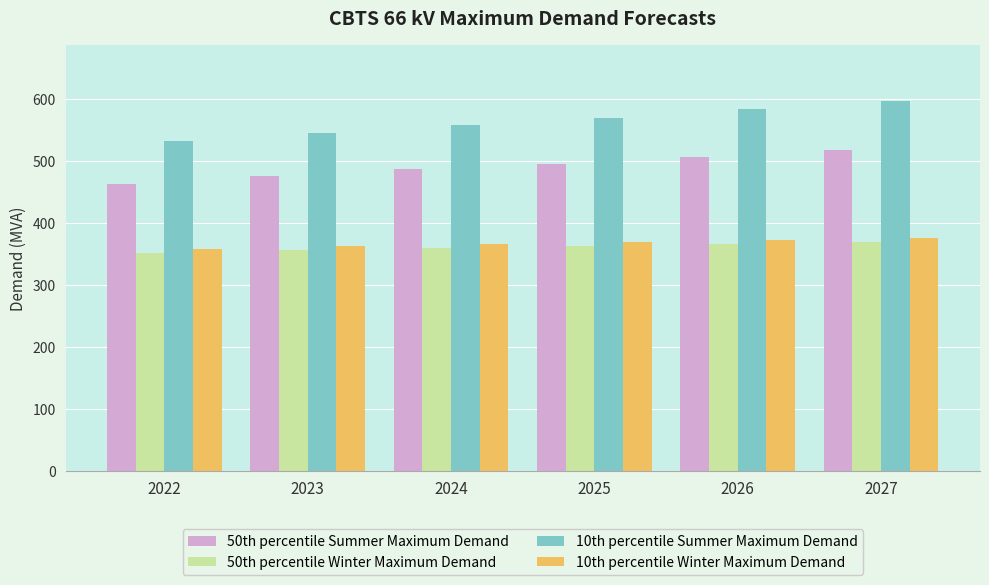

At which category does the chart reach its peak across all series?

2027